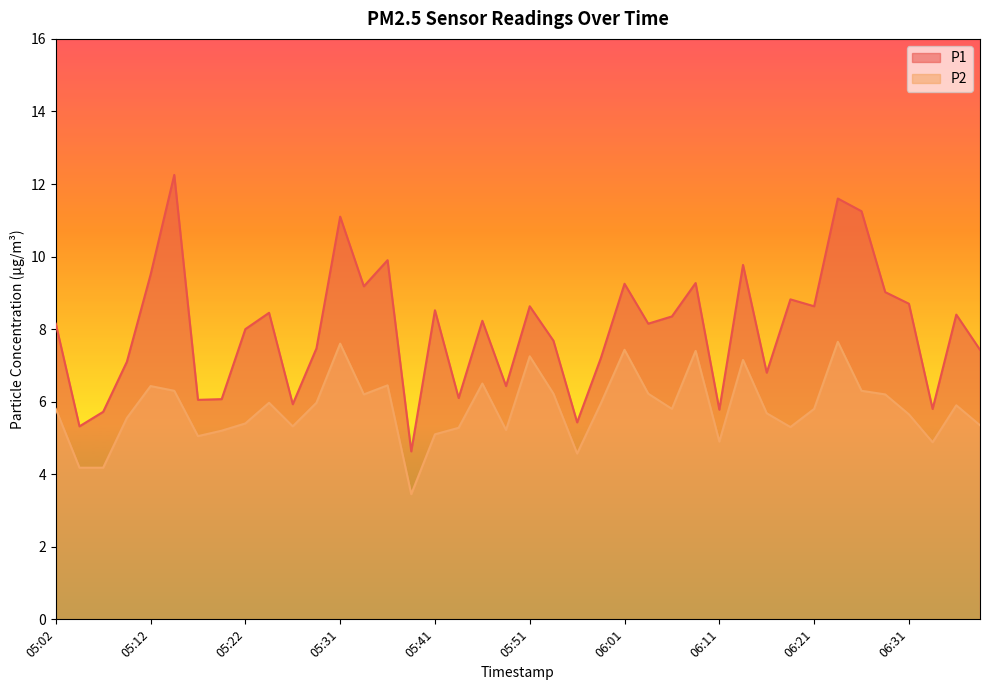

In P1, how many points are lower than both neighbors (excluding endpoints)?

13